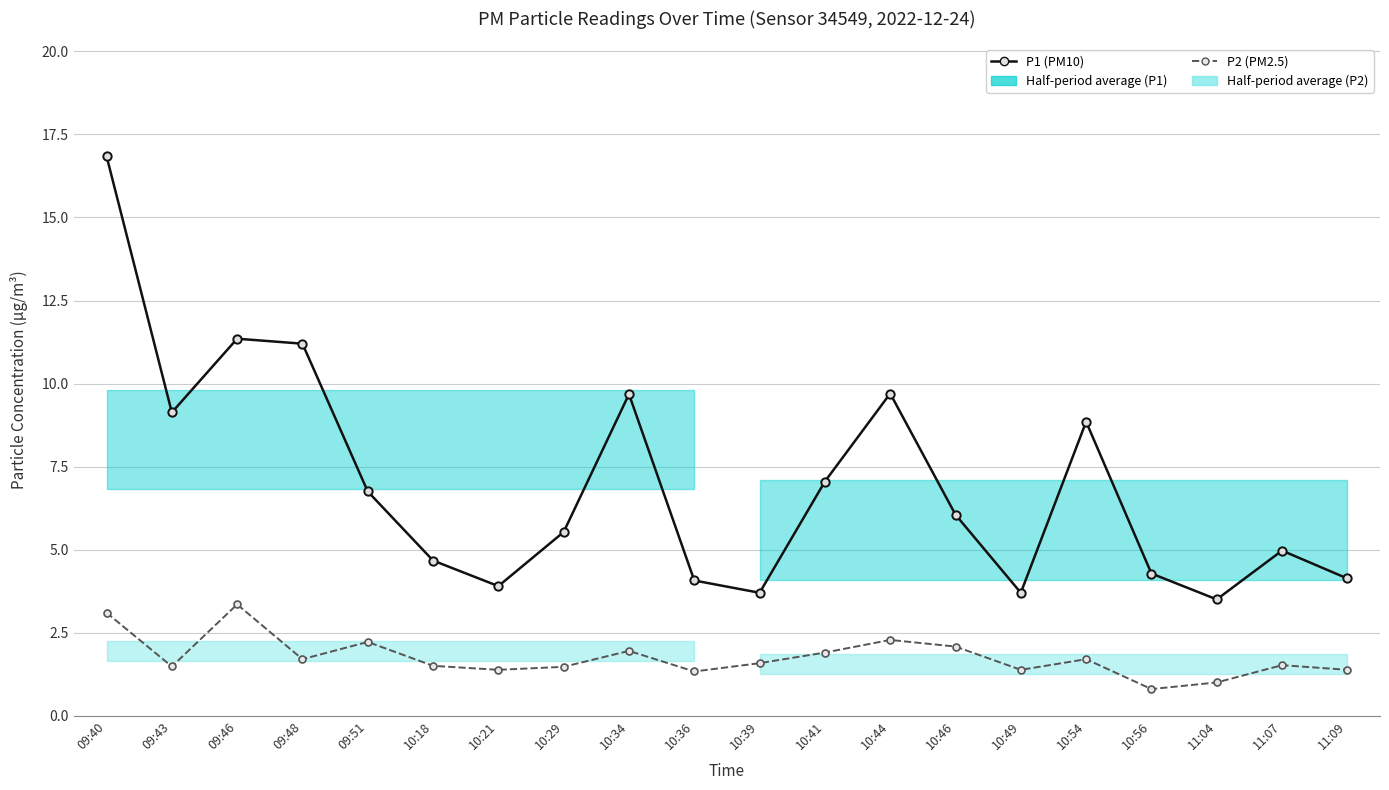

Where does the P1 (PM10) series first go above 6?

09:40